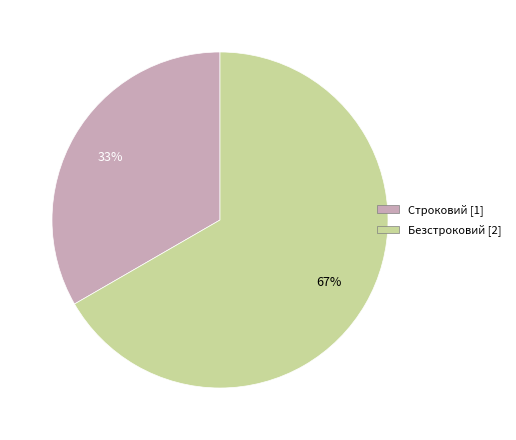

The Безстроковий slice represents 67% of the pie. True or false?

True